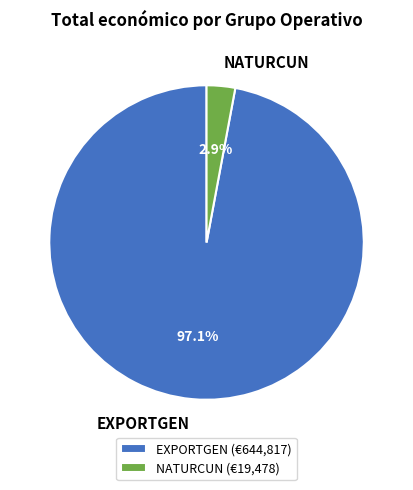

To the nearest percent, what percentage of the pie is EXPORTGEN?

97%